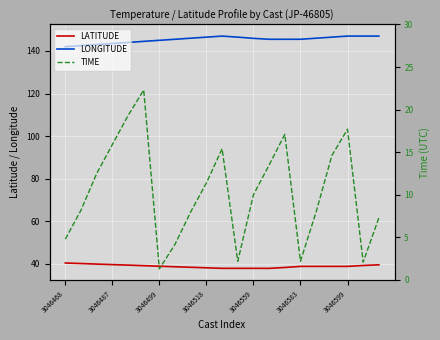

Does the chart display data point markers on the line(s)?

No